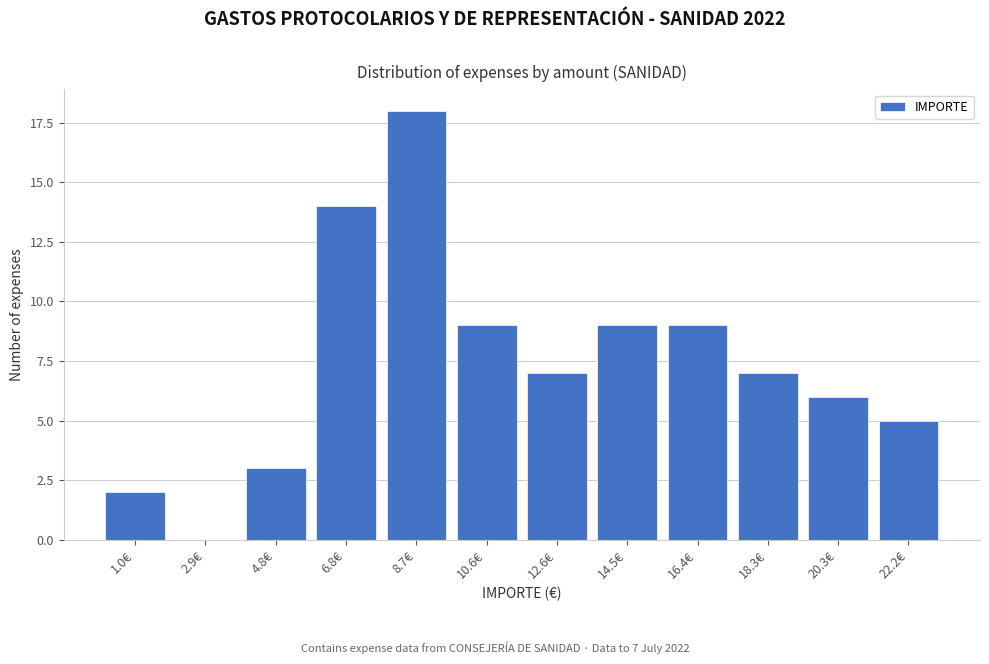

Reading left to right, transcribe all the data shown in this chart.

1.0€=2	2.9€=0	4.8€=3	6.8€=14	8.7€=18	10.6€=9	12.6€=7	14.5€=9	16.4€=9	18.3€=7	20.3€=6	22.2€=5